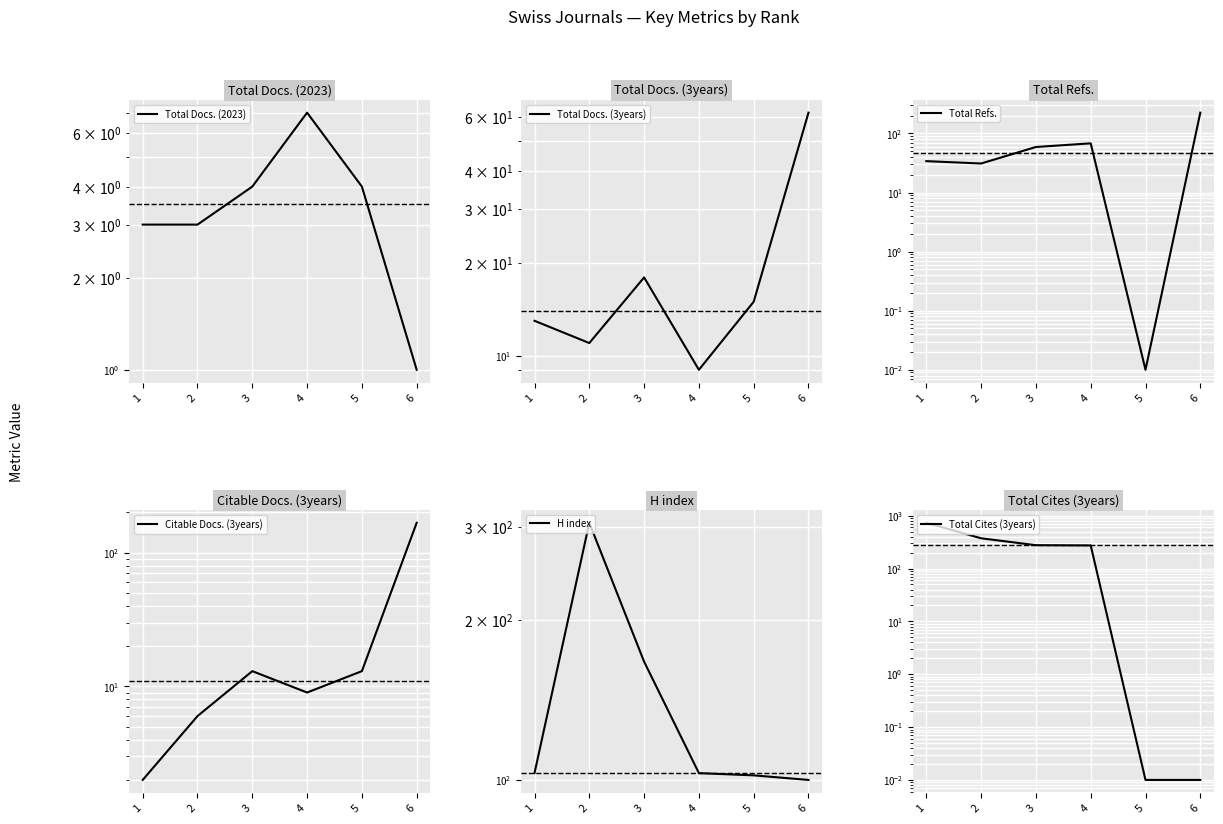

What is the value of the Total Docs. (2023) point at the 6th from the left?

1.0